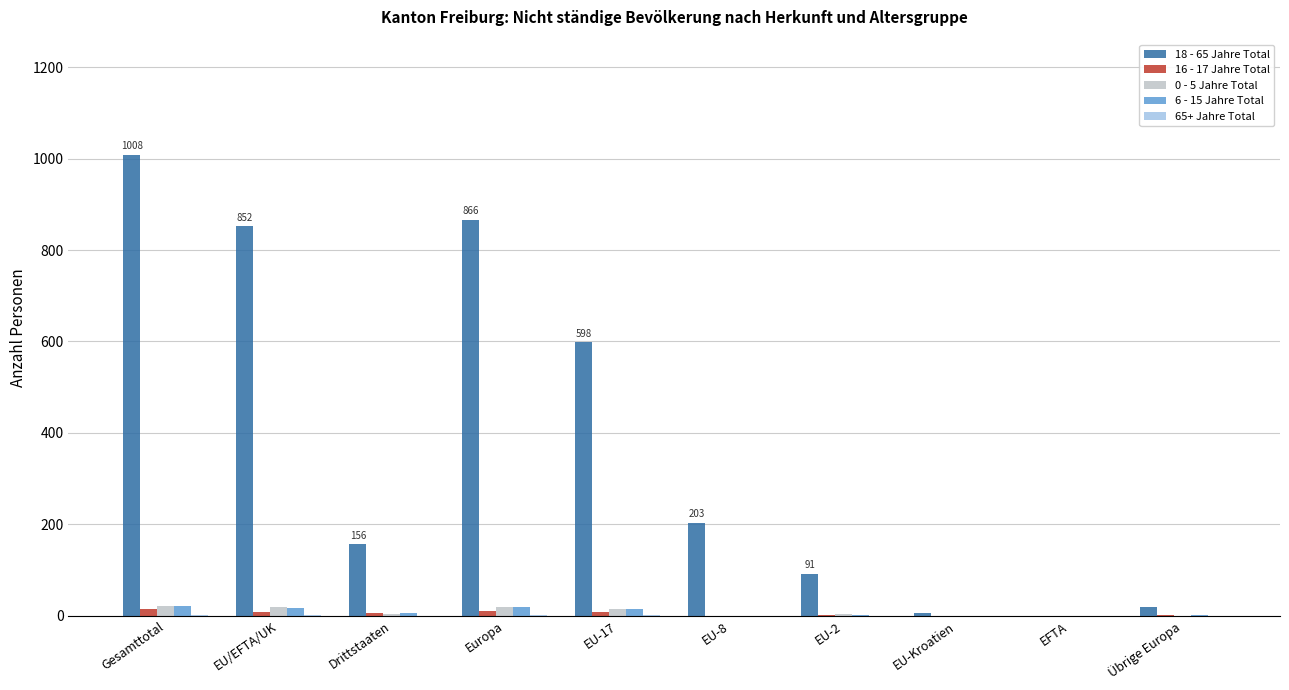

What is the highest value of the 16 - 17 Jahre Total series?

15